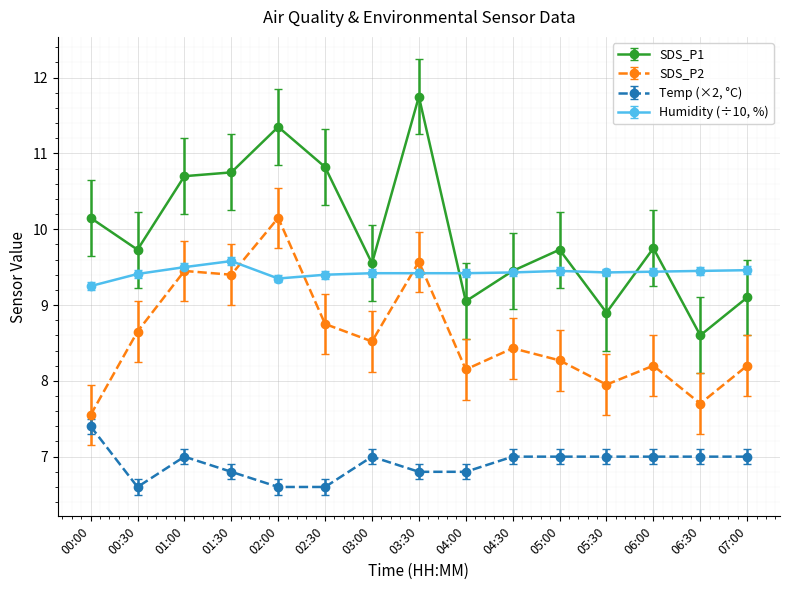

Which series has the widest spread of values?

SDS_P1